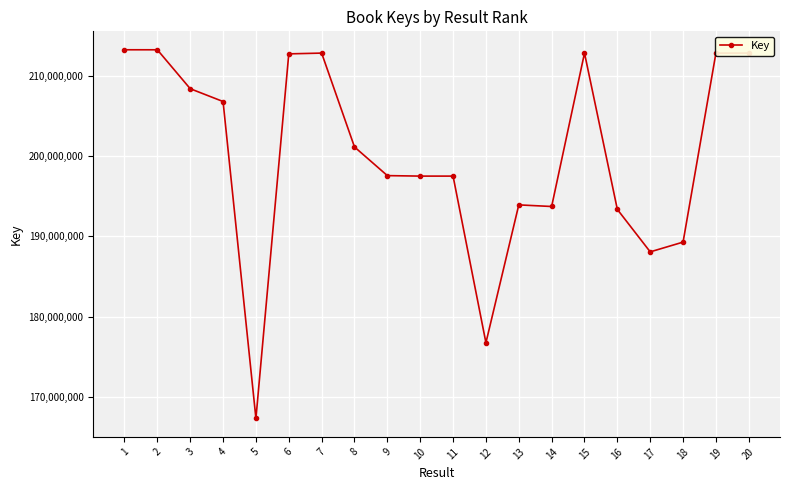

How many lines are shown in the chart?

1